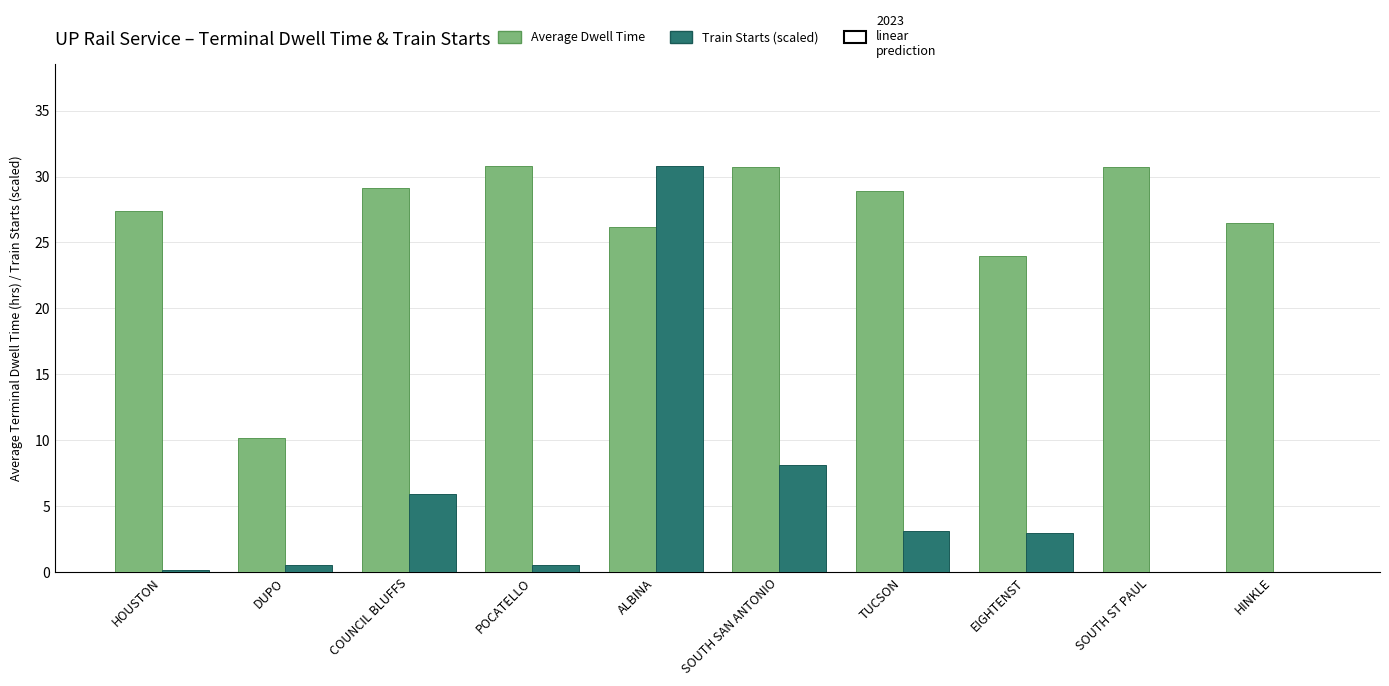

Which series has the largest range (max minus min)?

Train Starts (scaled)